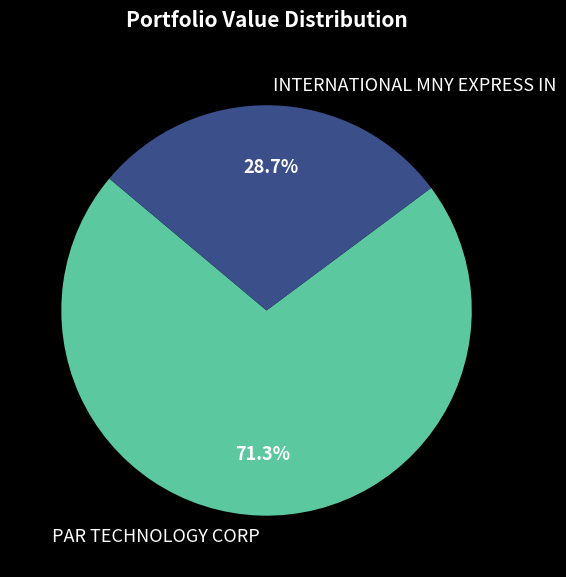

True or false: PAR TECHNOLOGY CORP accounts for 59% of the total.

False